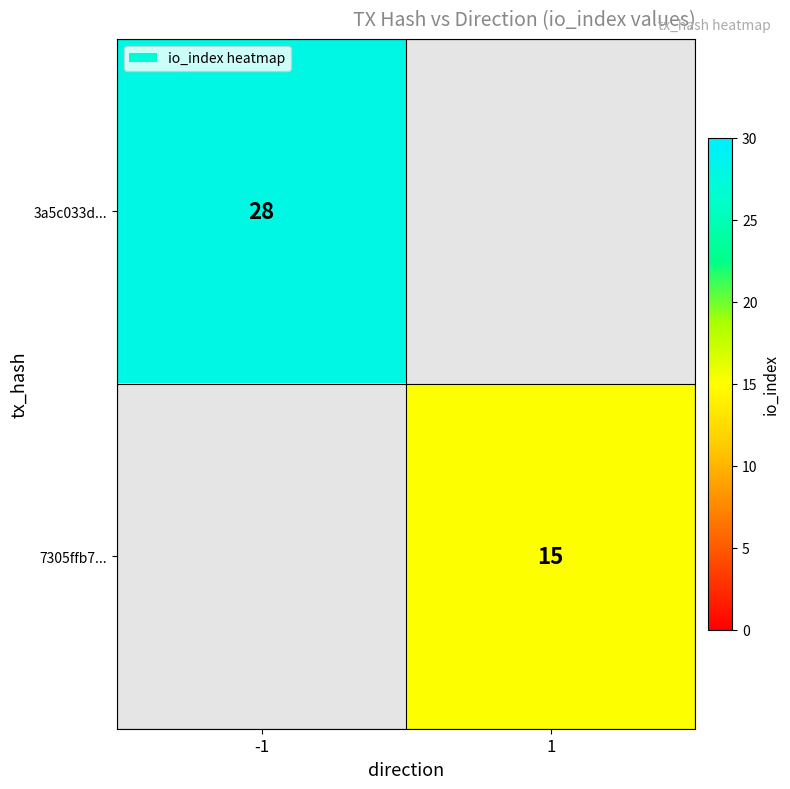

How many series are shown in this chart?

2